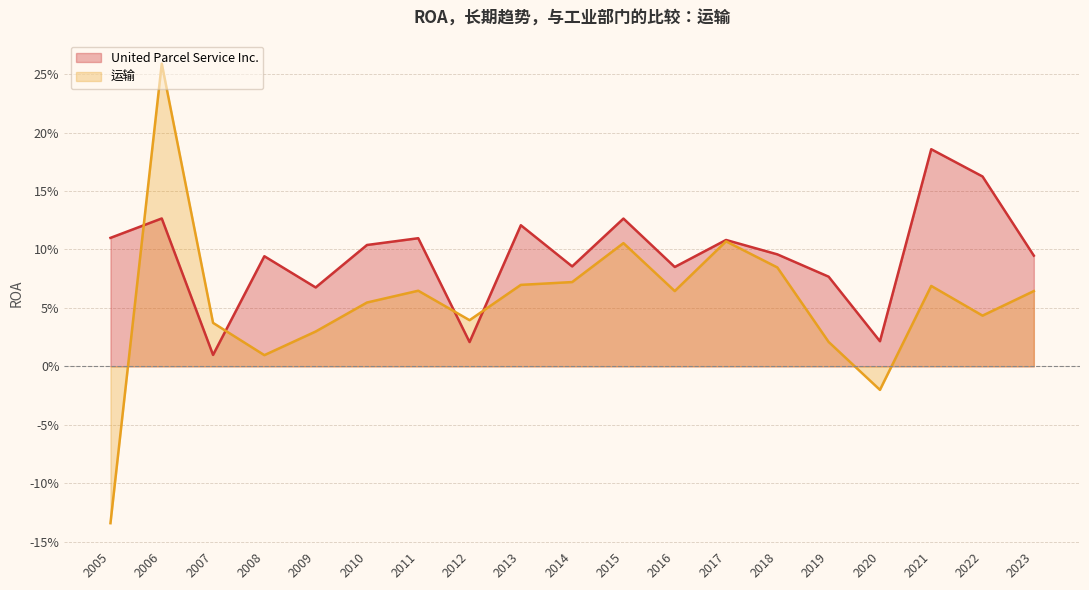

At which category is the sum across all series the highest?

2006